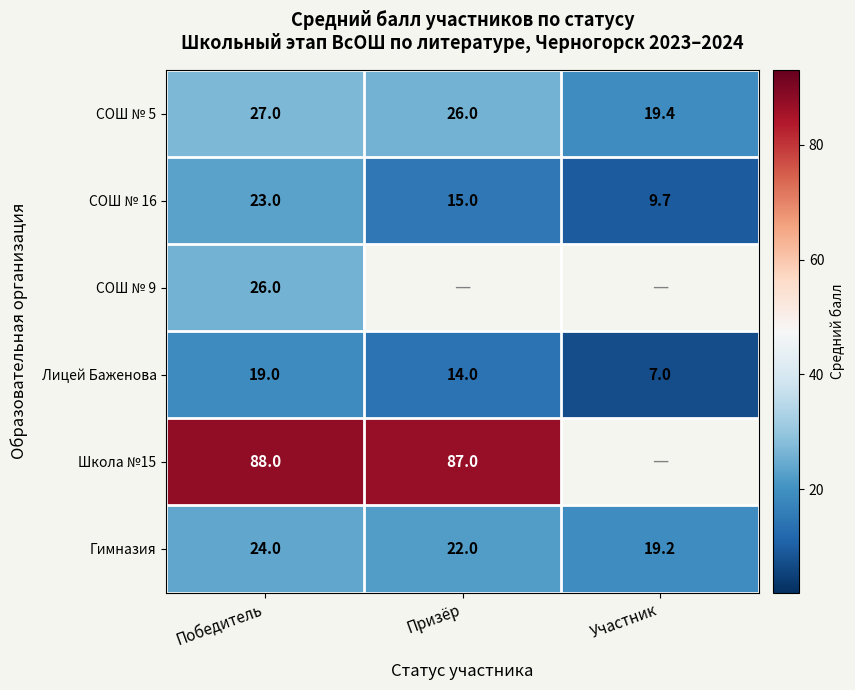

Where is Лицей Баженова nearest to the value 13?

Призёр